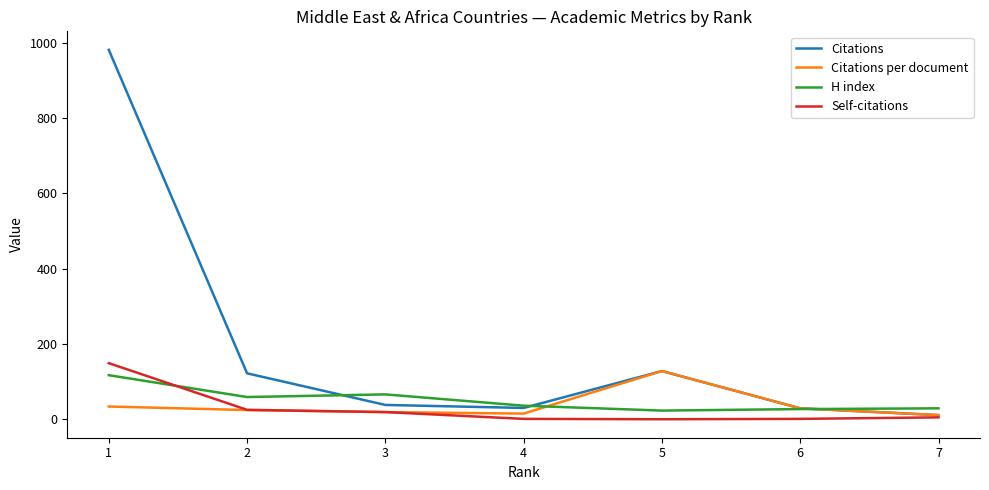

What is the greatest value displayed?

981.0